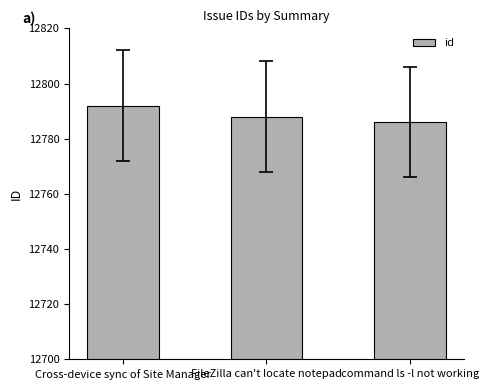

Is it true that the value at command ls -l not working is 4757?

False